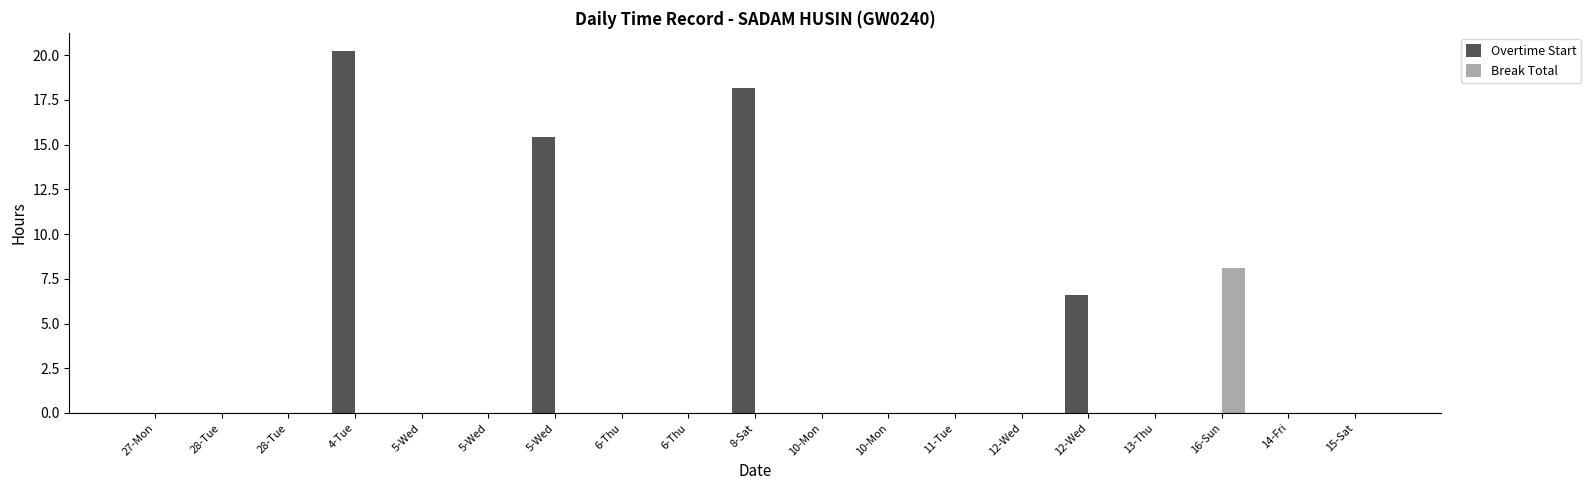

What is the label of the 12th bar from the left?

10-Mon